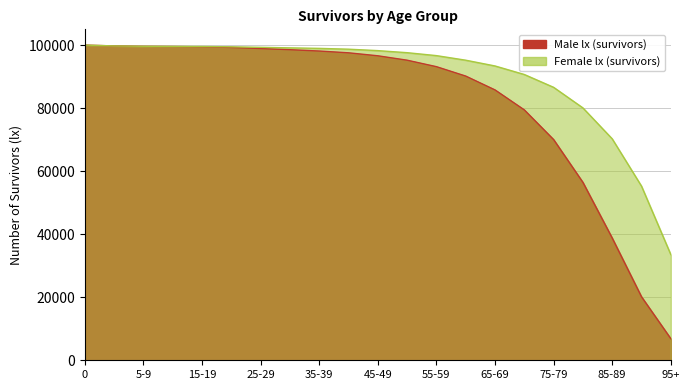

Reading left to right, what are all the values shown in this chart?

Male lx (survivors): 0=100000	1-4=99738	5-9=99610	10-14=99546	15-19=99462	20-24=99250	25-29=98912	30-34=98542	35-39=98118	40-44=97553	45-49=96608	50-54=95208	55-59=93156	60-64=90170	65-69=85777	70-74=79437	75-79=70021	80-84=56435	85-89=38770	90-94=20132	95+=6838
Female lx (survivors): 0=100000	1-4=99732	5-9=99628	10-14=99586	15-19=99563	20-24=99455	25-29=99293	30-34=99120	35-39=98958	40-44=98702	45-49=98247	50-54=97593	55-59=96662	60-64=95208	65-69=93379	70-74=90673	75-79=86603	80-84=80073	85-89=70255	90-94=55247	95+=33532